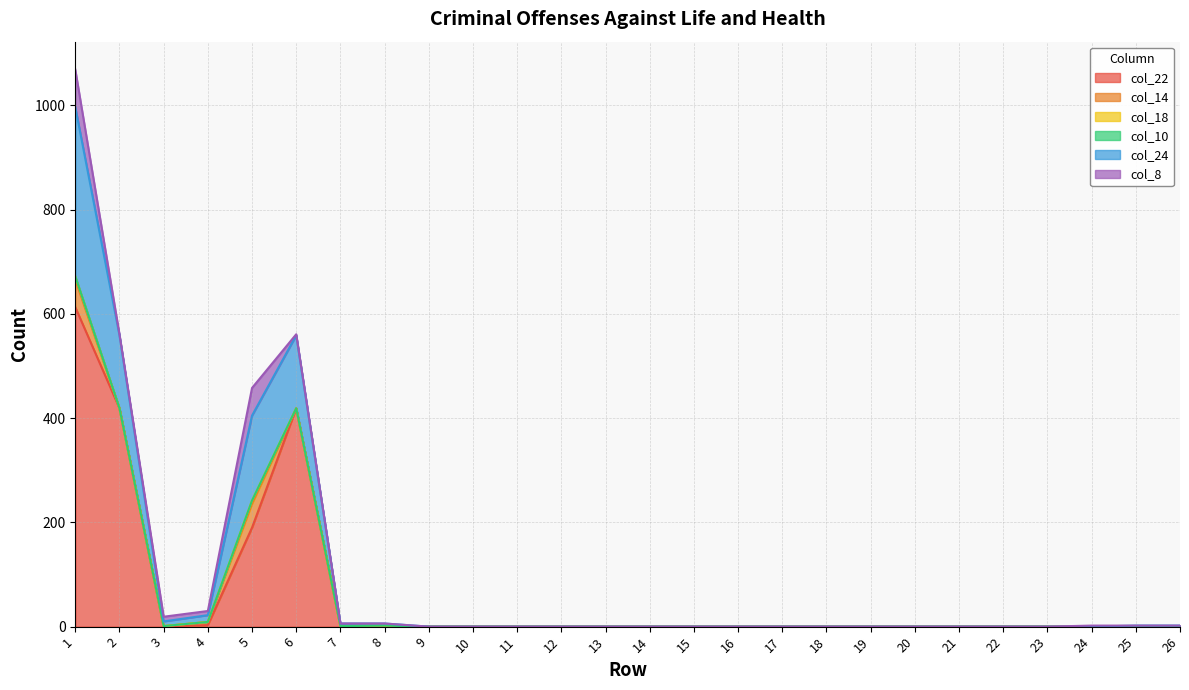

Does the chart display data point markers on the line(s)?

No